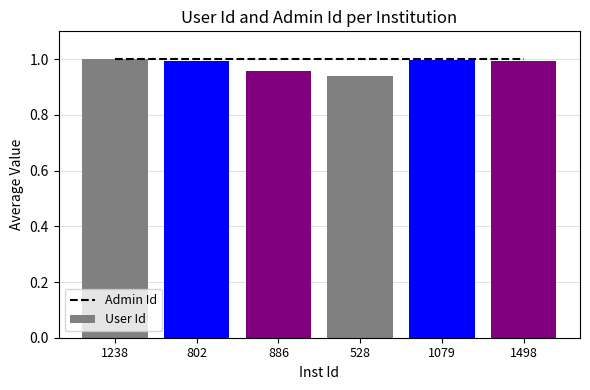

What is the label of the 5th bar from the right?

802